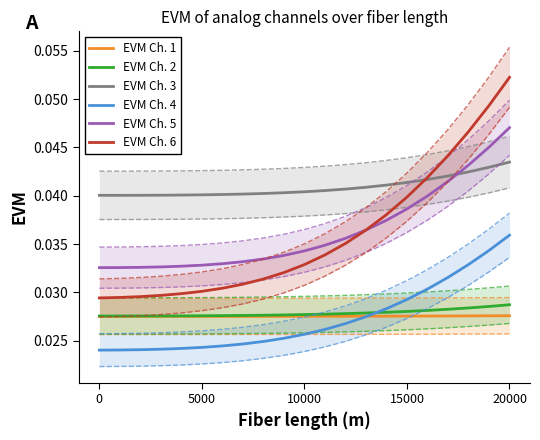

In EVM Ch. 2, how many points are lower than both neighbors (excluding endpoints)?

1